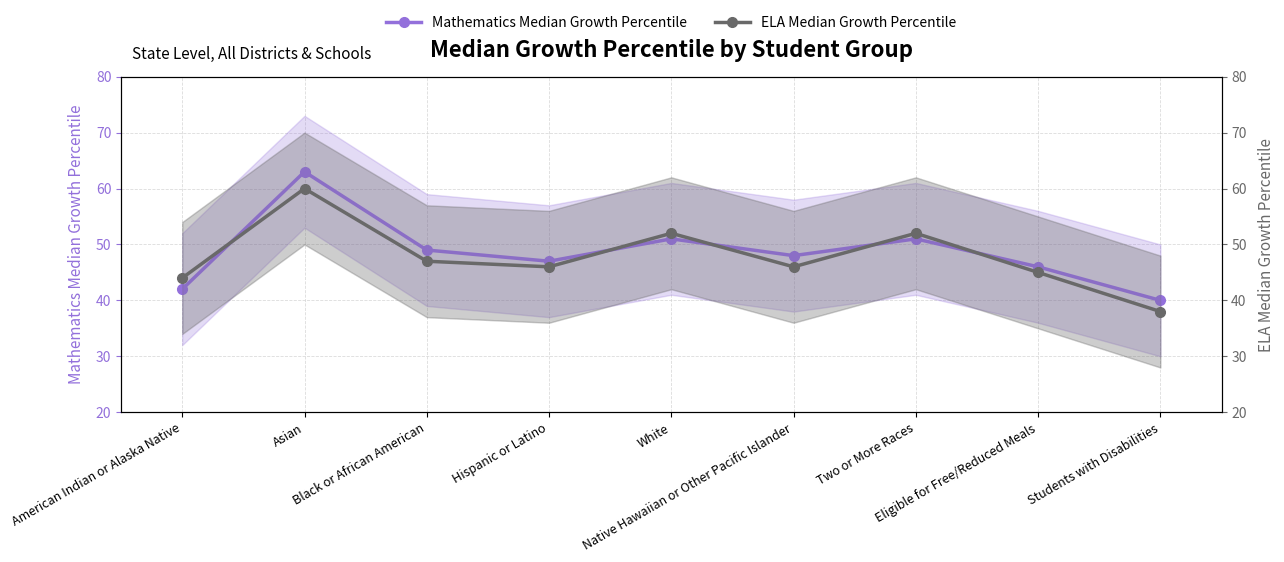

What is the sum of the ELA Median Growth Percentile values at Black or African American and White?

99